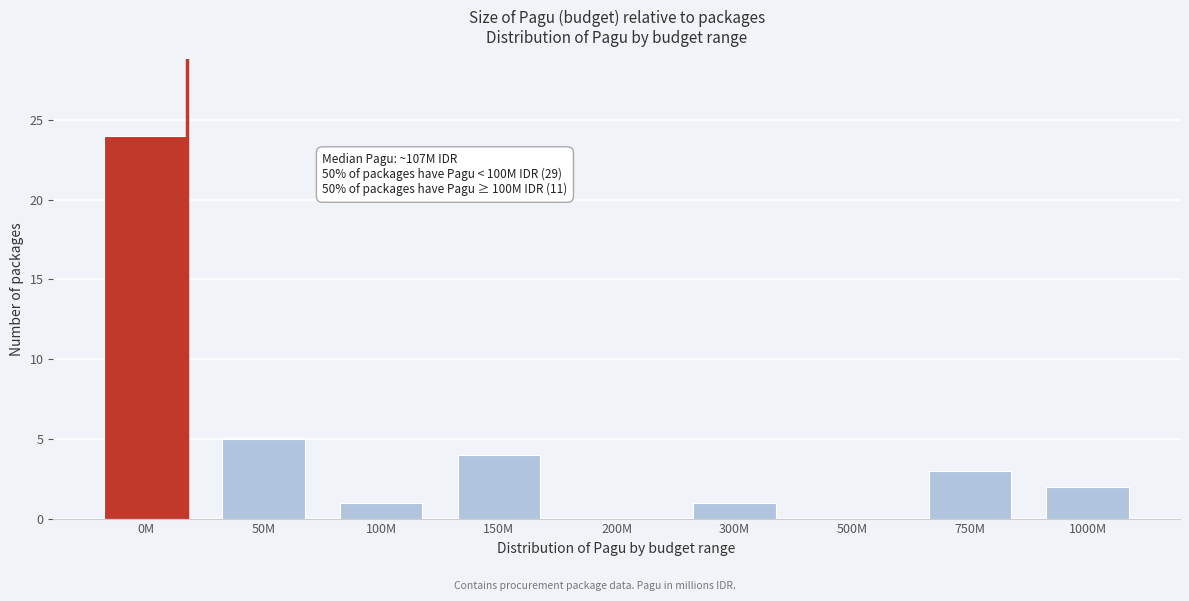

Reading right to left, list all the values displayed in this chart.

1000M=2	750M=3	500M=0	300M=1	200M=0	150M=4	100M=1	50M=5	0M=24